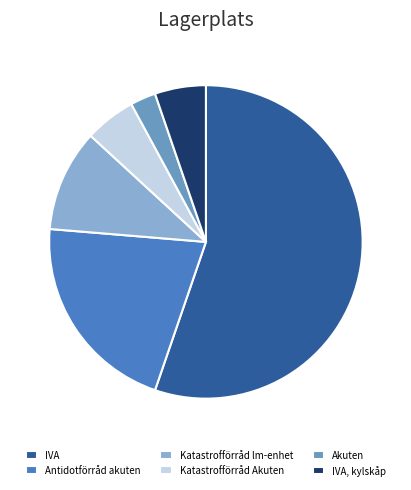

Which slice is the largest?

IVA